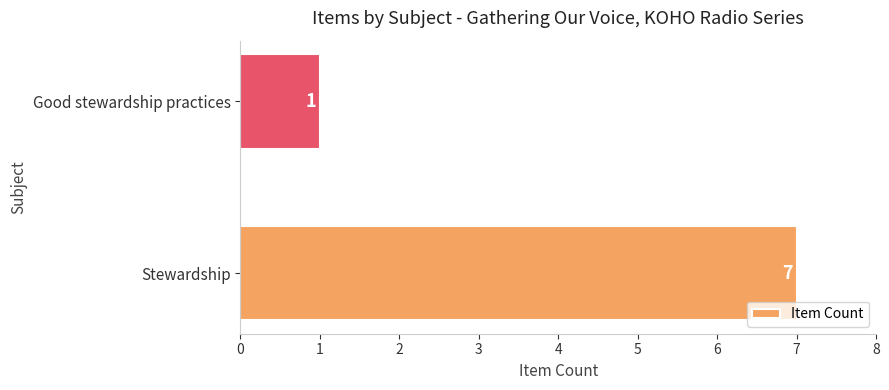

What is the average value?

4